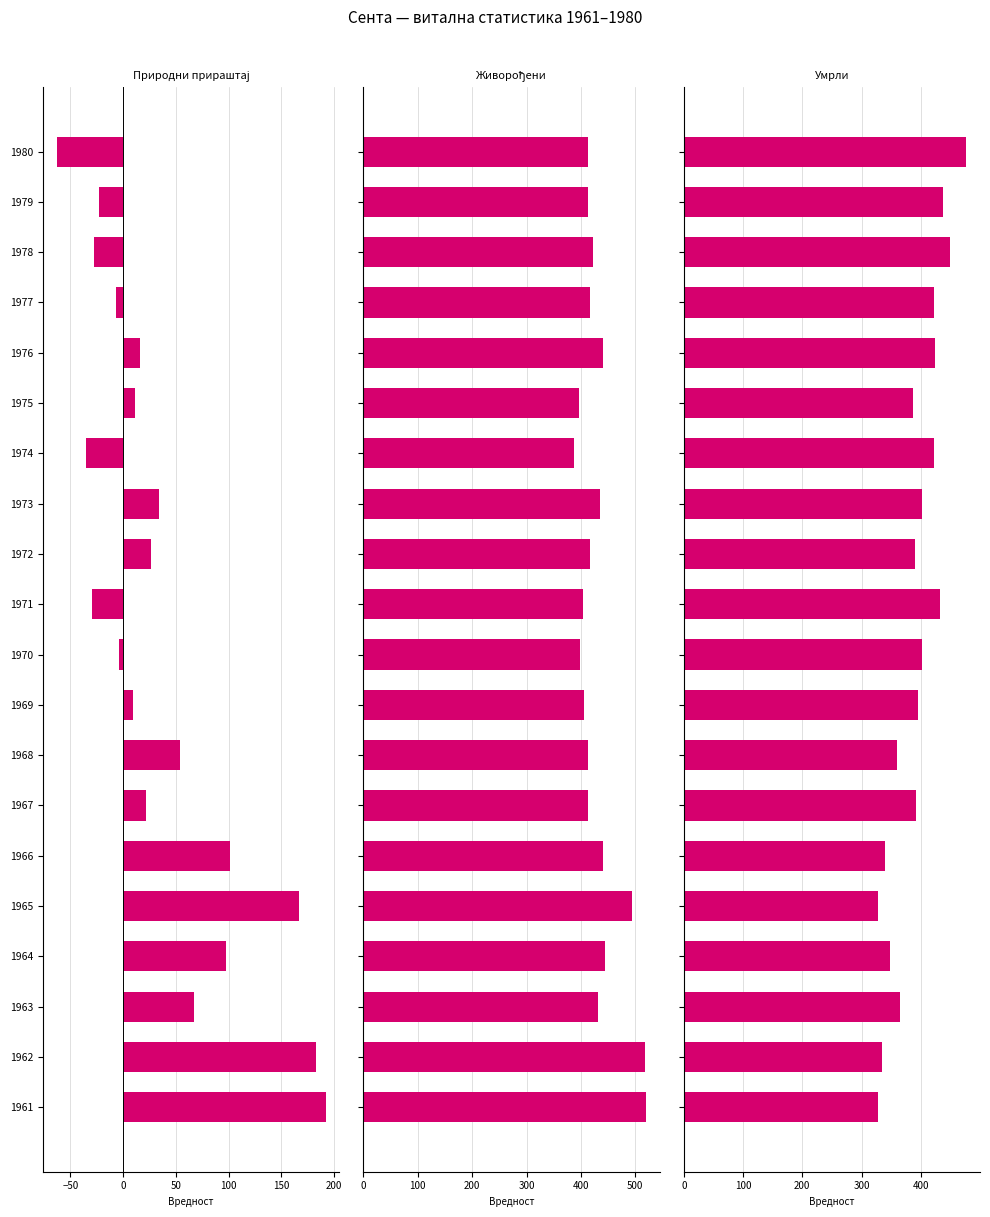

The value of Природни прираштај at 1974 is -35. True or false?

True